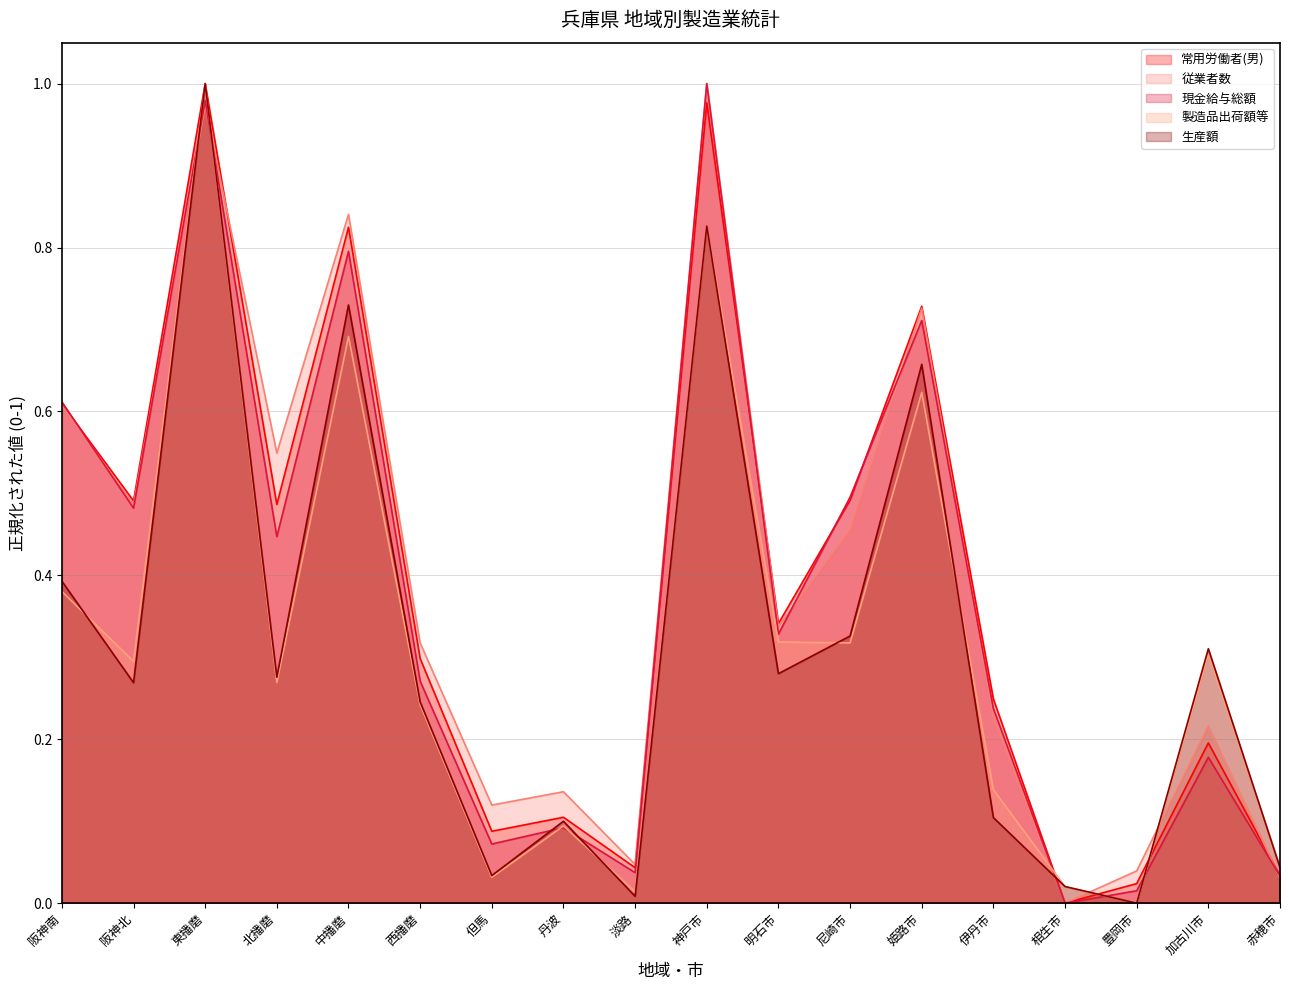

At how many categories does at least one series exceed 0?

18